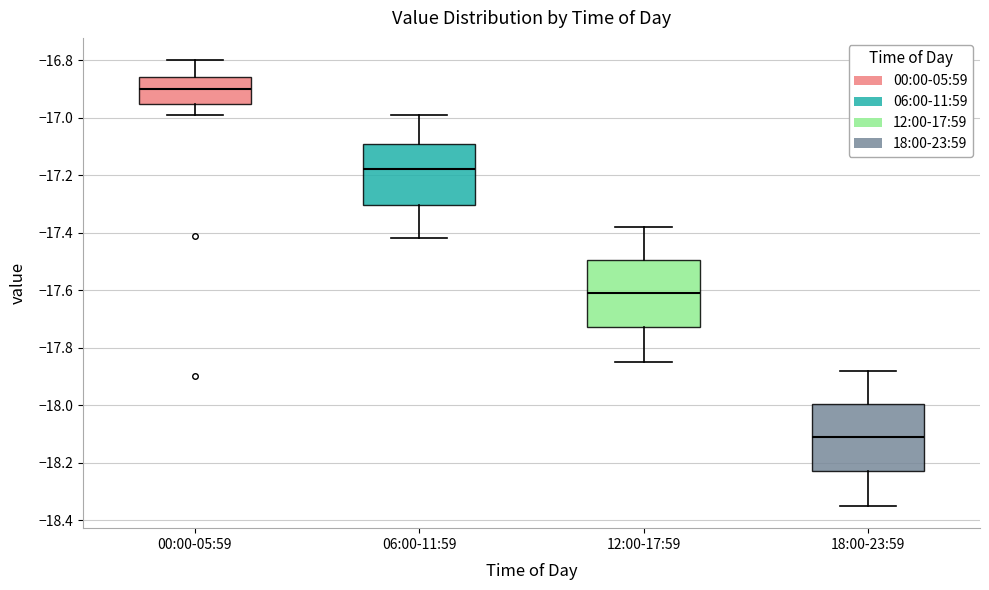

Reading left to right, transcribe this box plot: for each box, give where its median line is, the range the box spans, and where its two whiskers end, as read against the y-axis. The values are not printed on the chart, so give them approximately, as read against the axis.

00:00-05:59: median -16.90, box -16.96 to -16.86, whiskers -16.98 to -16.80
06:00-11:59: median -17.18, box -17.30 to -17.10, whiskers -17.42 to -16.98
12:00-17:59: median -17.60, box -17.72 to -17.50, whiskers -17.84 to -17.38
18:00-23:59: median -18.10, box -18.22 to -18.00, whiskers -18.34 to -17.88